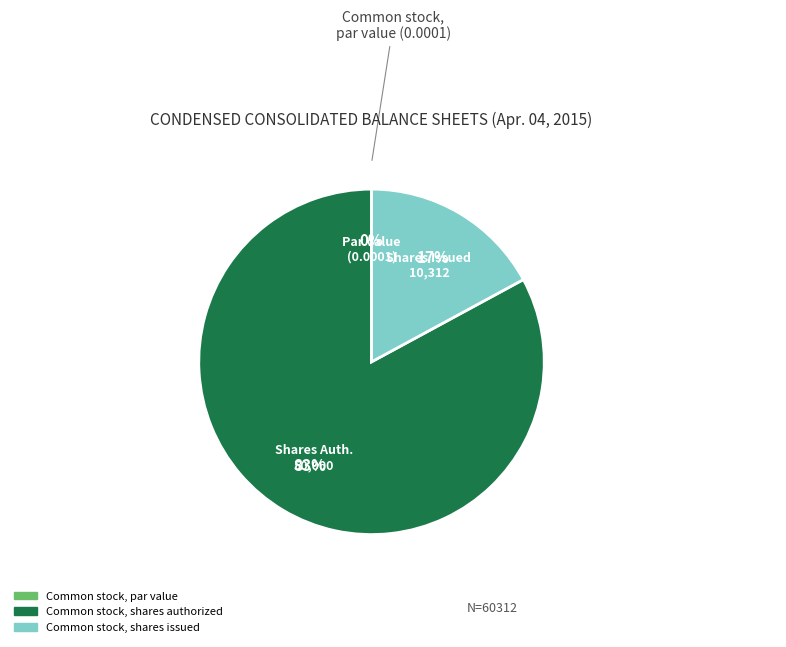

Does Common stock, shares issued represent more than half of the total?

No